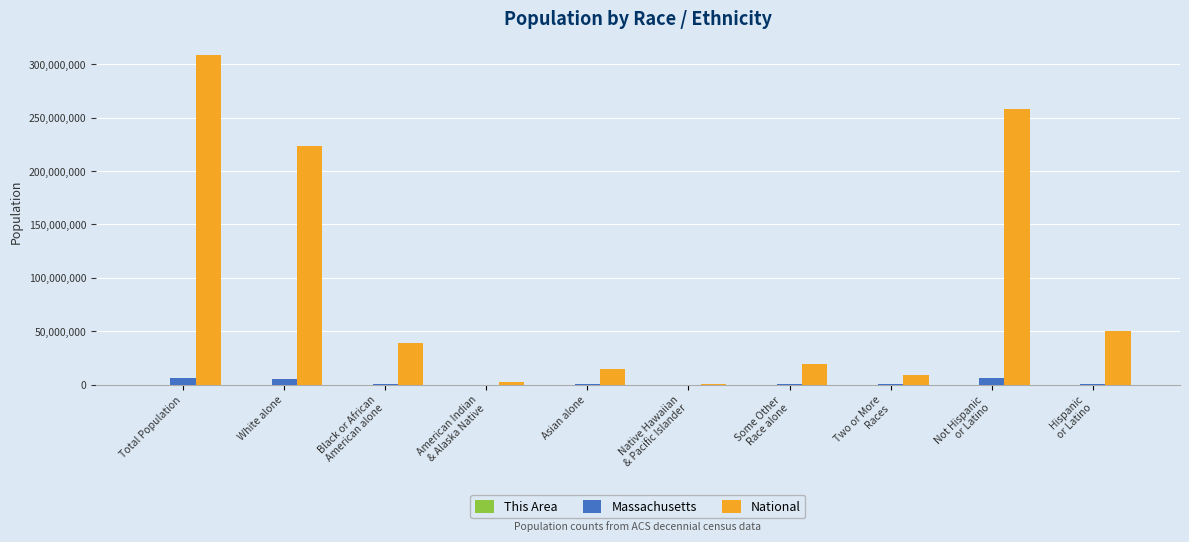

At which label is National closest to 154642775?

White alone